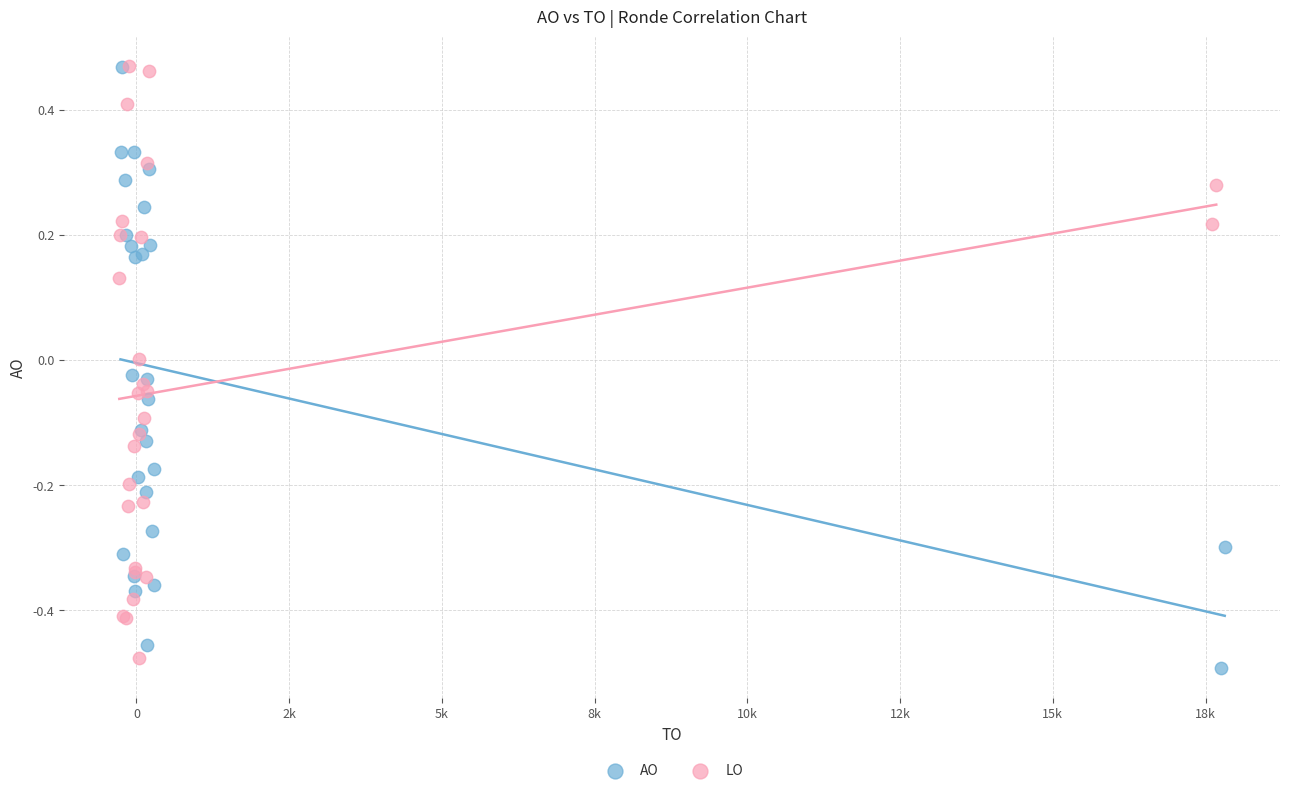

What are all the series names shown in the legend?

AO, LO